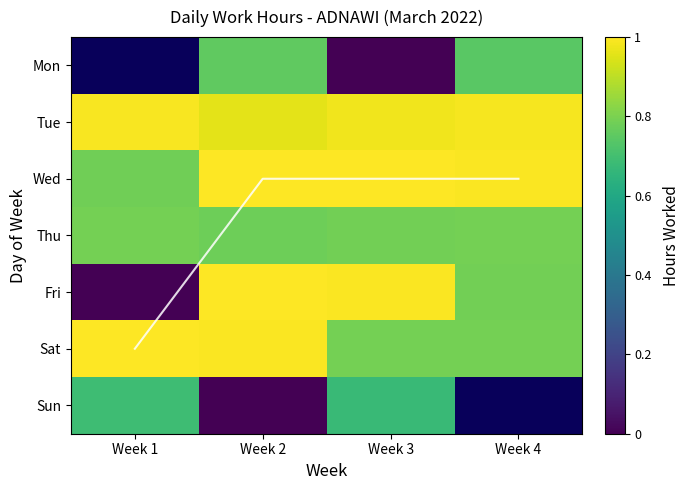

How many data points in Fri are above 0?

3